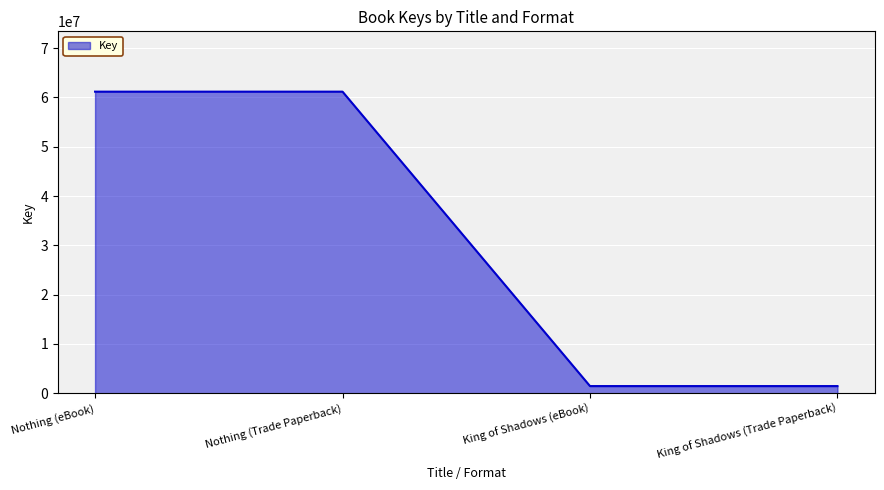

True or false: there are more than 2 points higher than both neighbors.

False